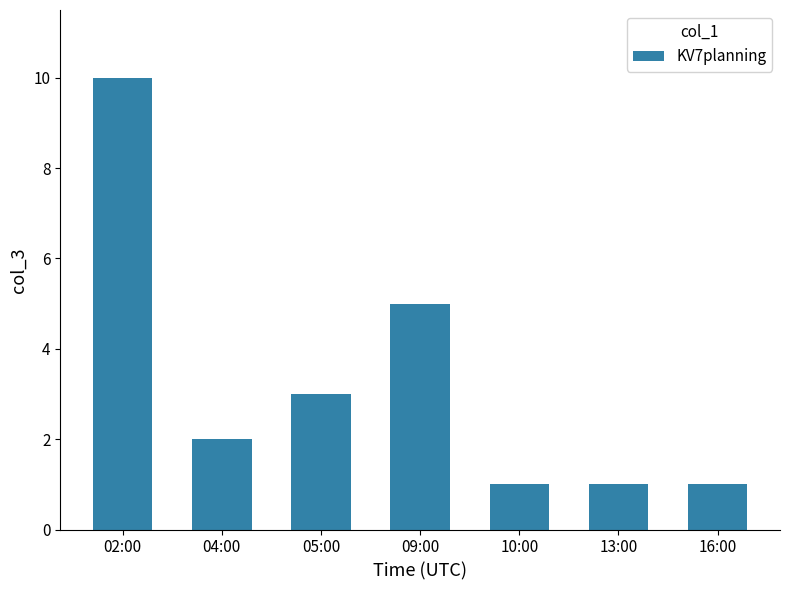

What value does the data have at 16:00?

1